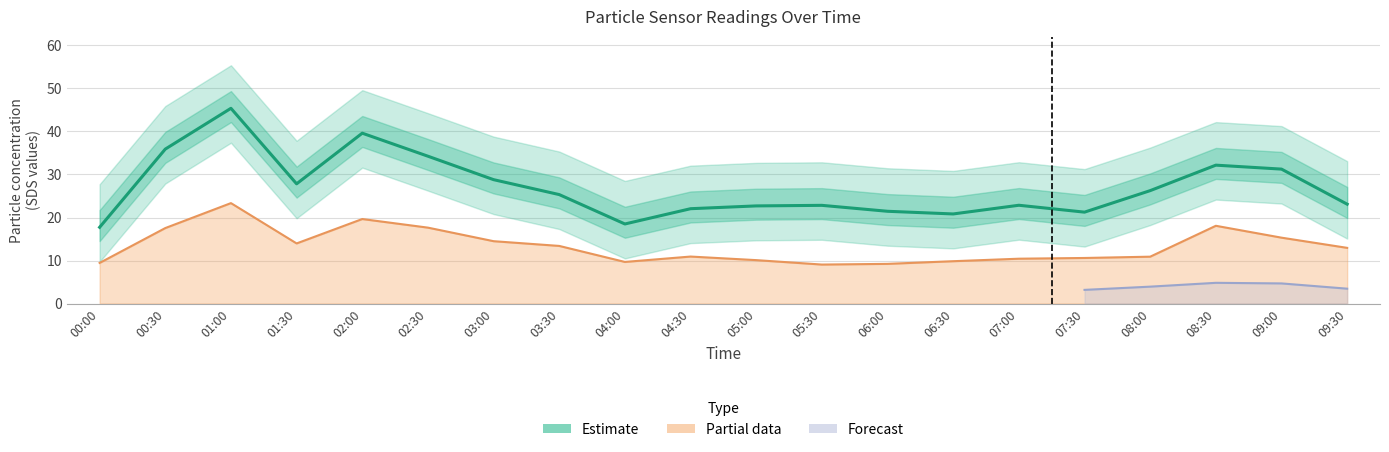

List the labels in order of SDS_P1 value, smallest first.

00:00, 04:00, 06:30, 07:30, 06:00, 04:30, 05:00, 05:30, 07:00, 09:30, 03:30, 08:00, 01:30, 03:00, 09:00, 08:30, 02:30, 00:30, 02:00, 01:00